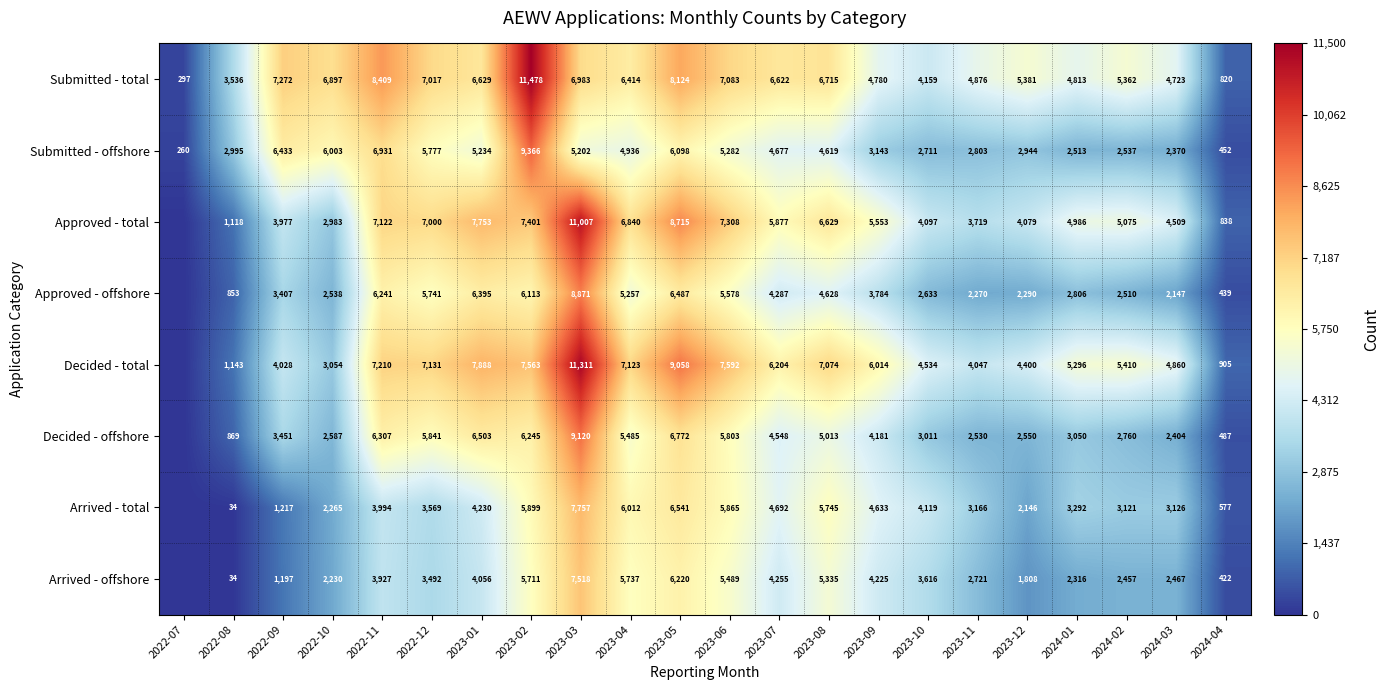

What is the difference between the Decided - offshore values at 2024-01 and 2023-10?

39